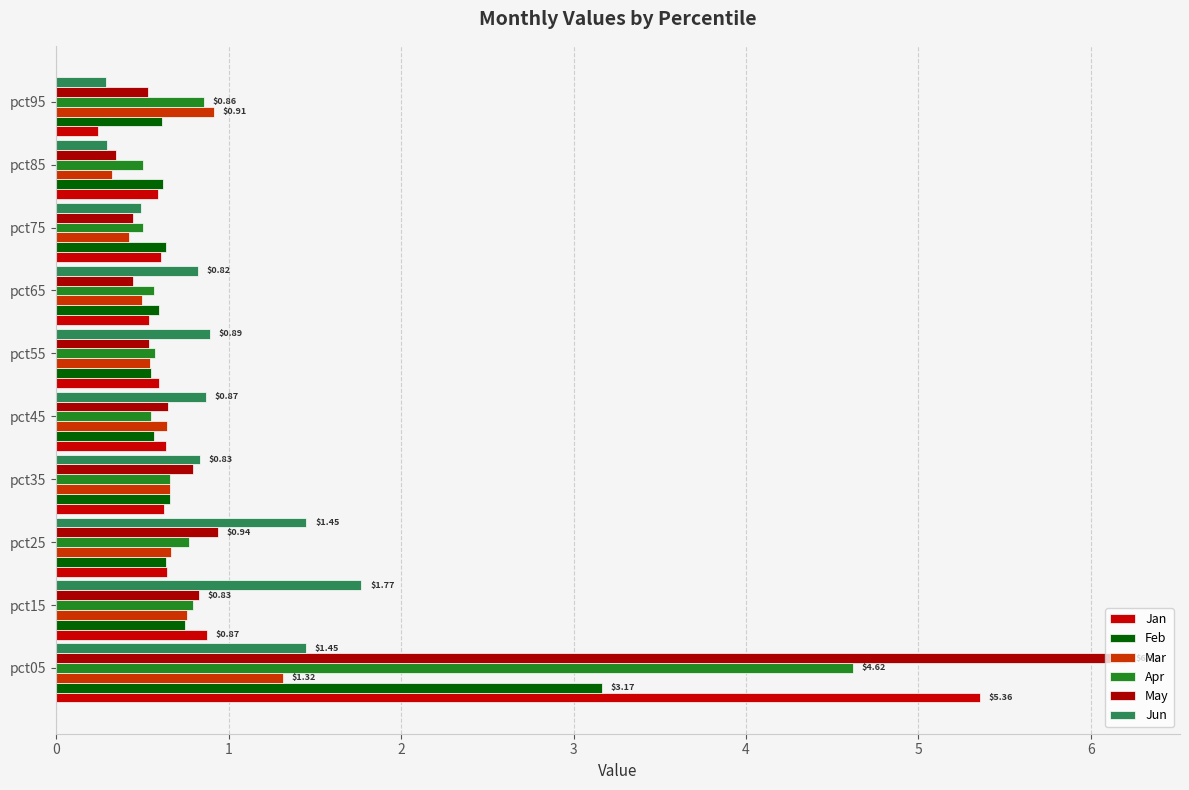

Rank the series by their maximum value, from lowest to highest.

Mar, Jun, Feb, Apr, Jan, May